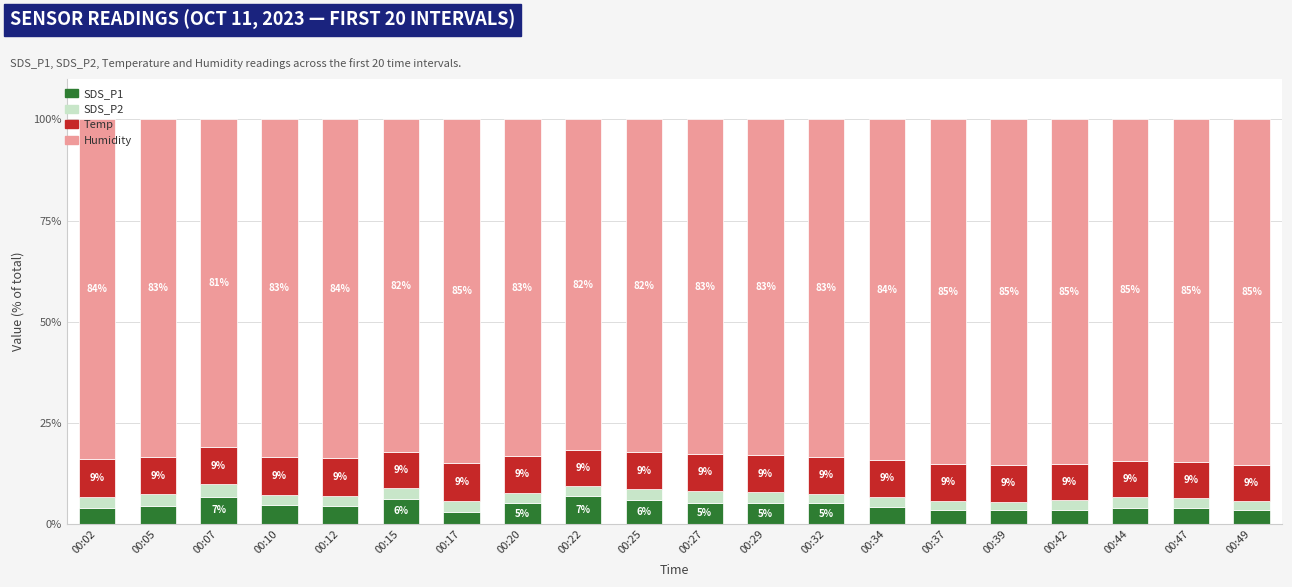

What is the total value across all series at 00:07?

100.0